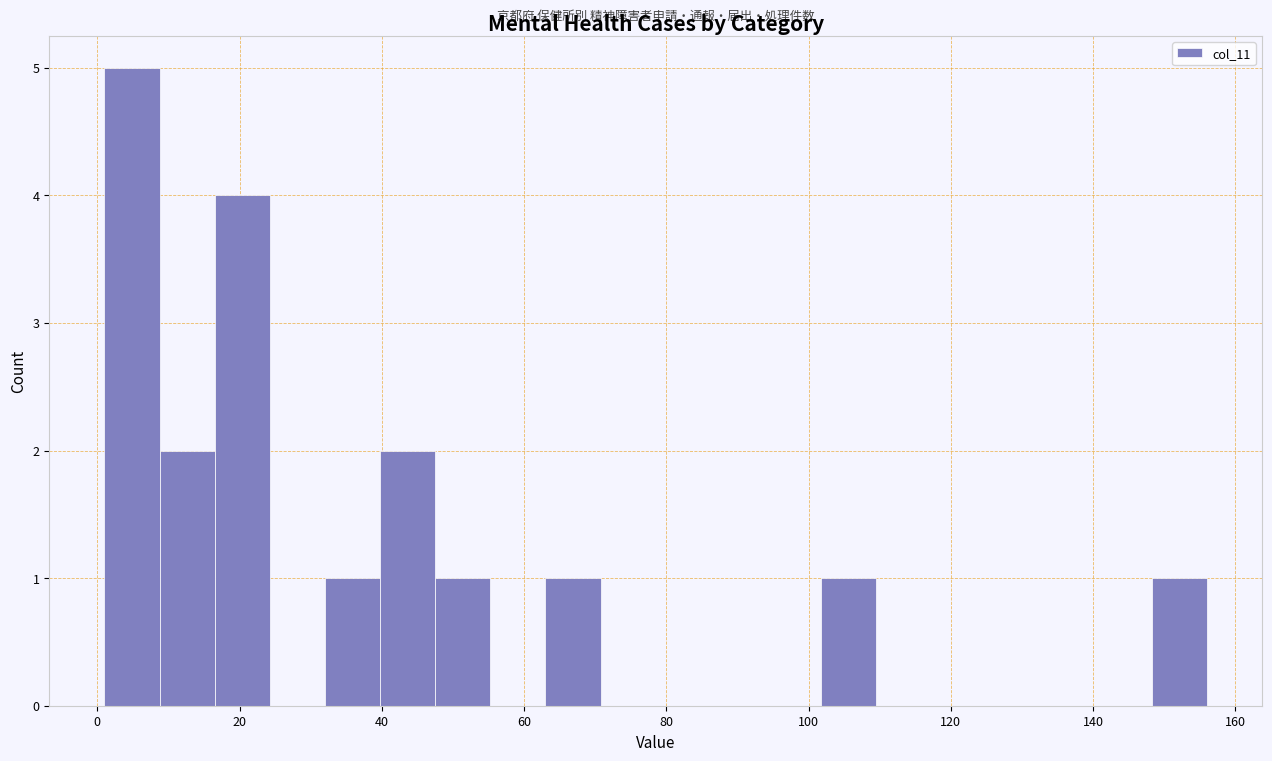

Around what value on the x-axis is the tallest bar? Give the approximate position of its centre, as read against the axis.

4